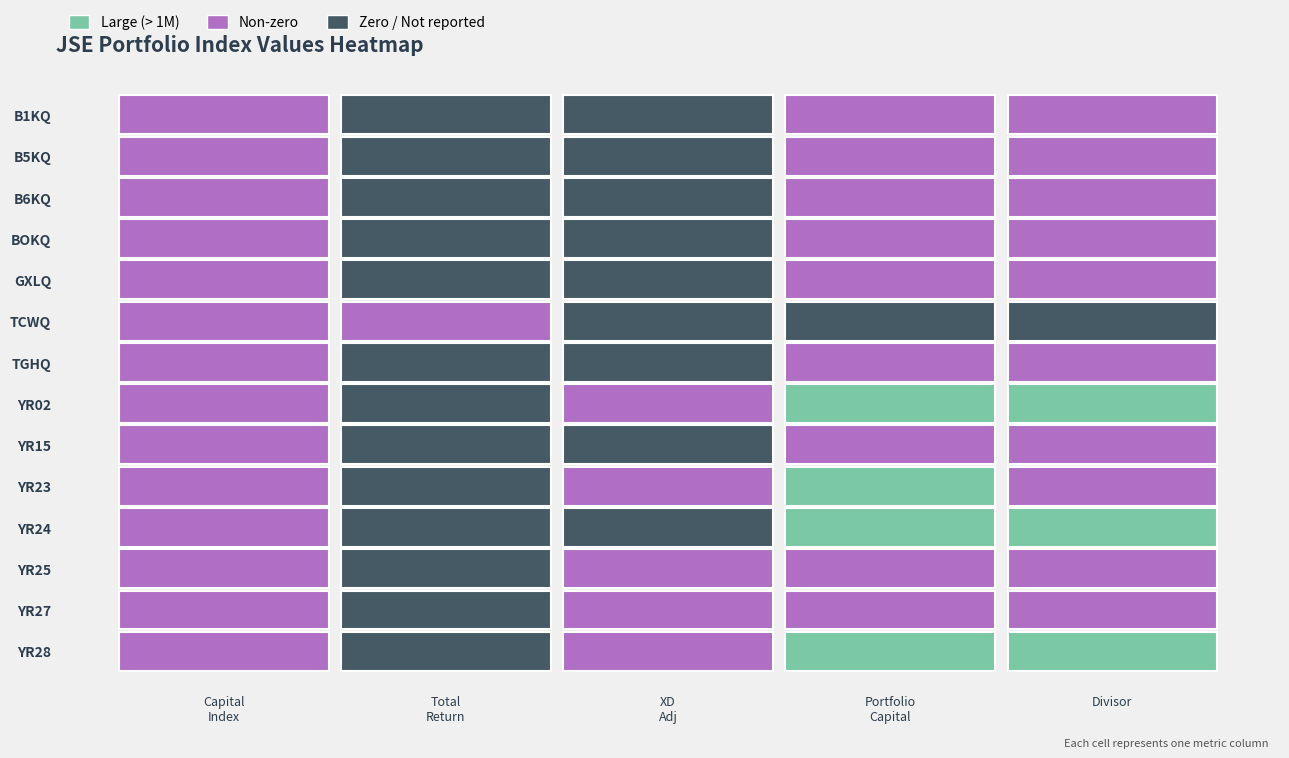

Count the number of data series in this chart.

14